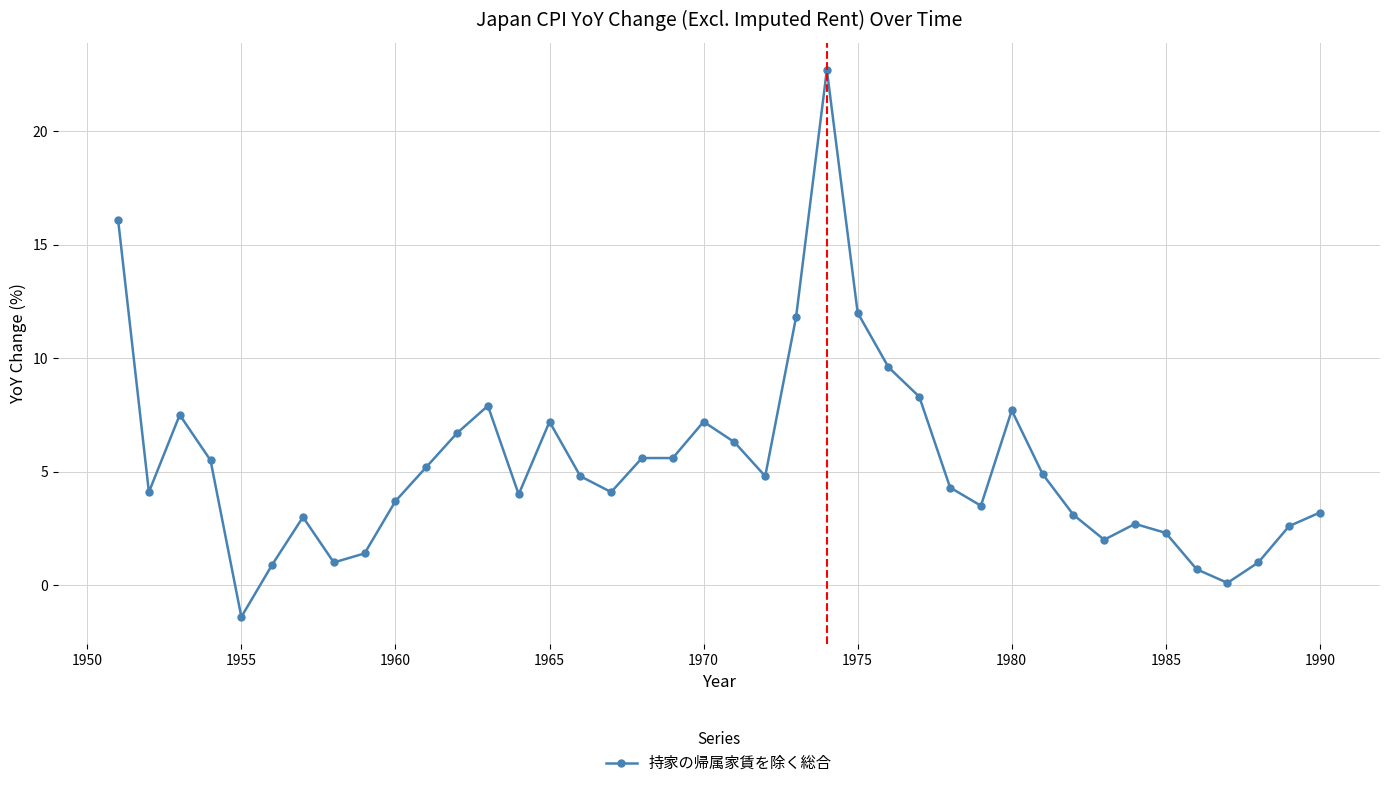

What is the value of the 6th point from the left?

0.9